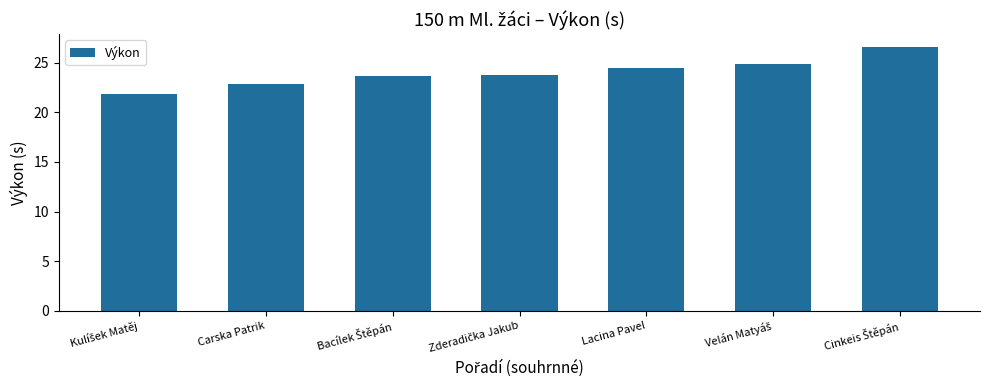

True or false: the data shows 24.5 at Lacina Pavel.

True